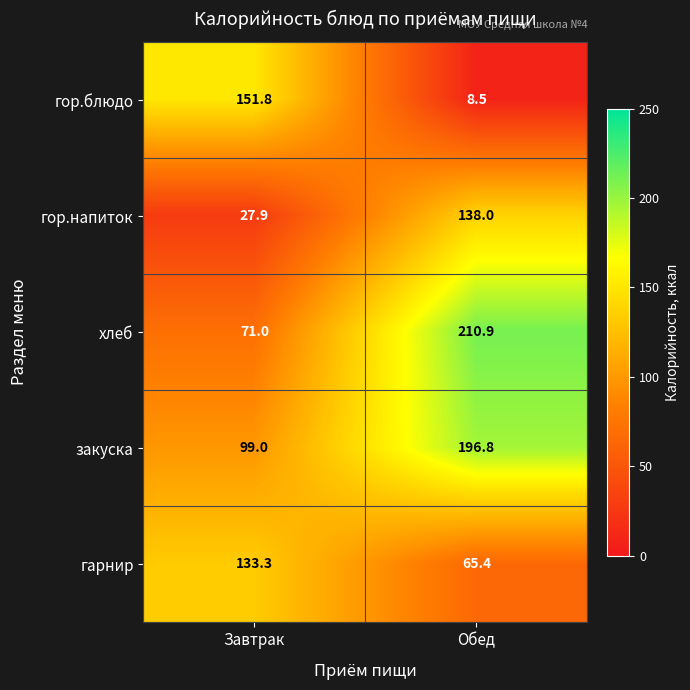

What is the sum of all гор.напиток values?

165.9